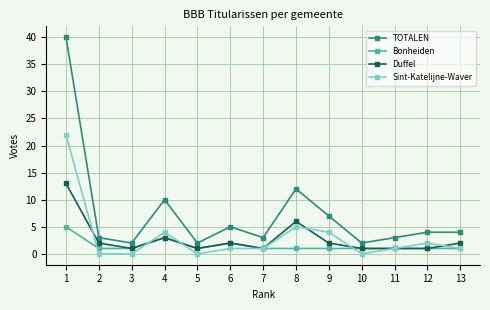

Where is the first local maximum for TOTALEN?

4